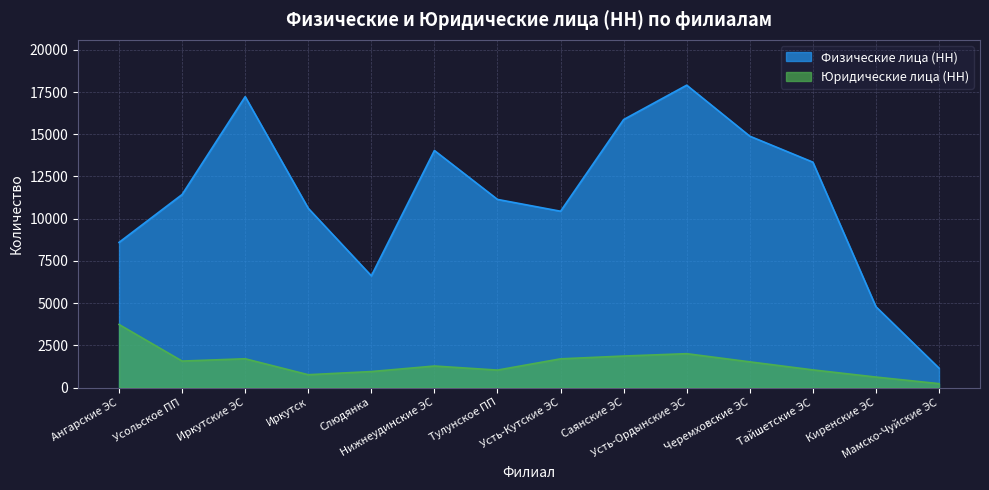

What is the difference between the Физические лица (НН) values at Киренские ЭС and Нижнеудинские ЭС?

9253